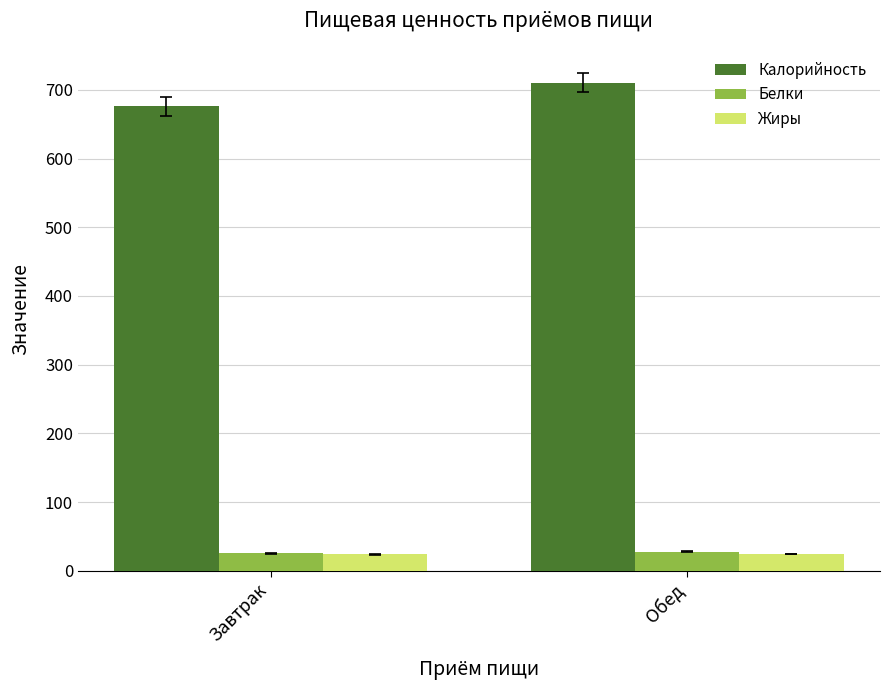

Rank the categories by Калорийность value from highest to lowest.

Обед, Завтрак